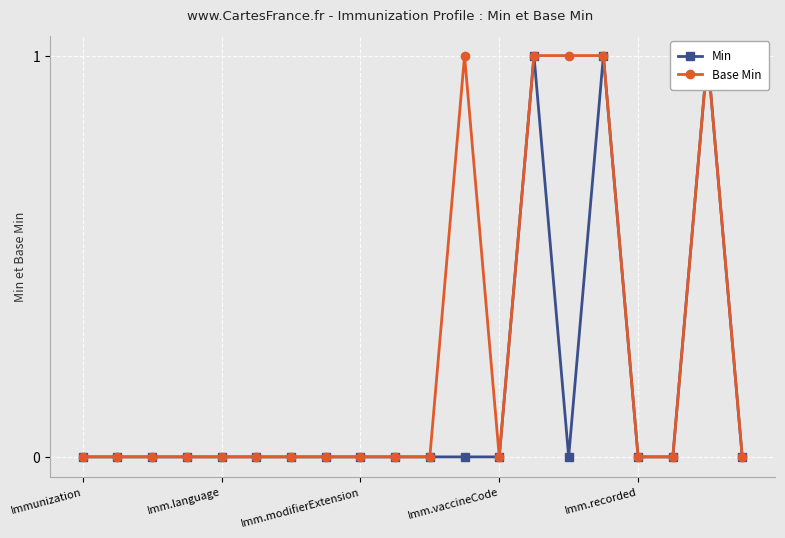

What is the sum of all Min values?

3